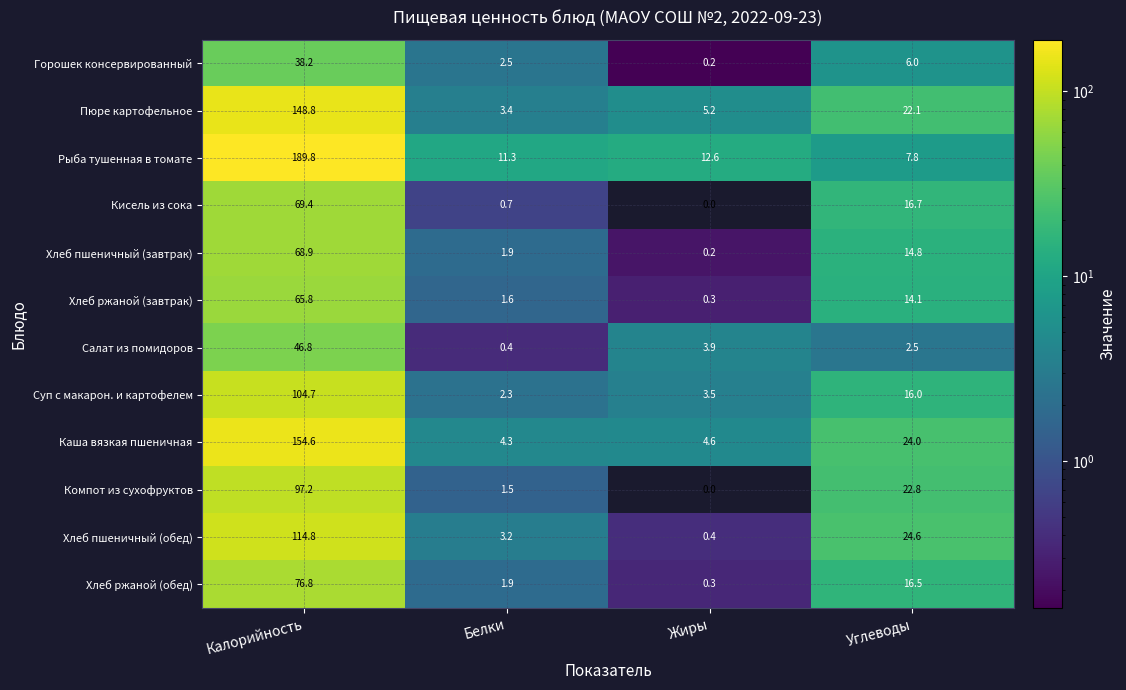

The Горошек консервированный series shows 0.2 at Жиры. True or false?

True